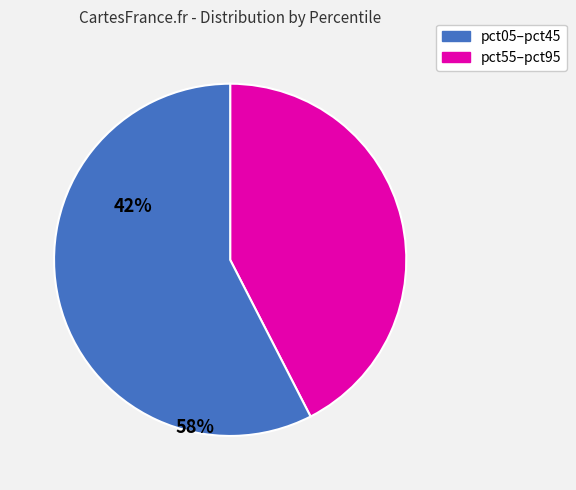

Is there a majority slice in this chart?

Yes